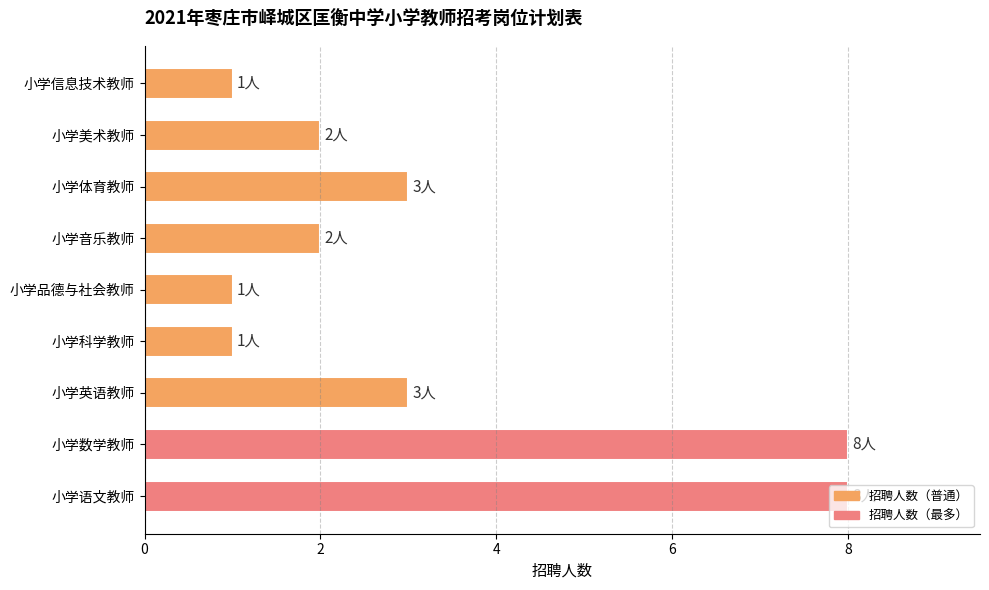

The chart shows a value of 8 at 小学语文教师. True or false?

True